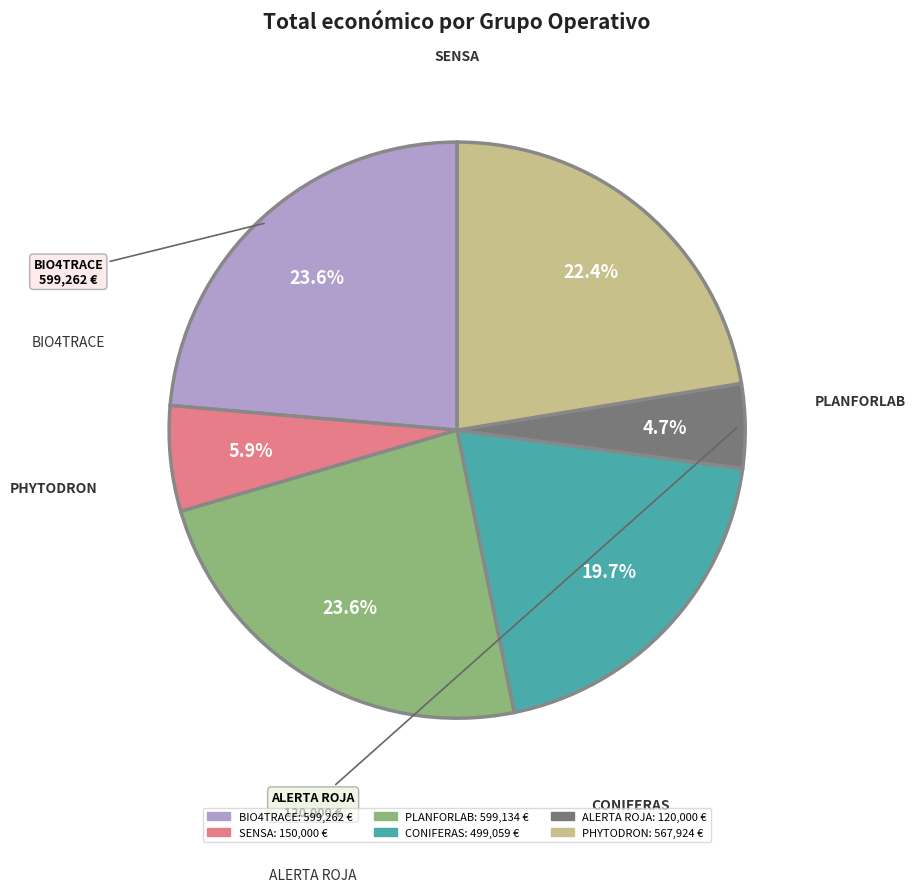

To the nearest percent, what is the average slice percentage?

17%